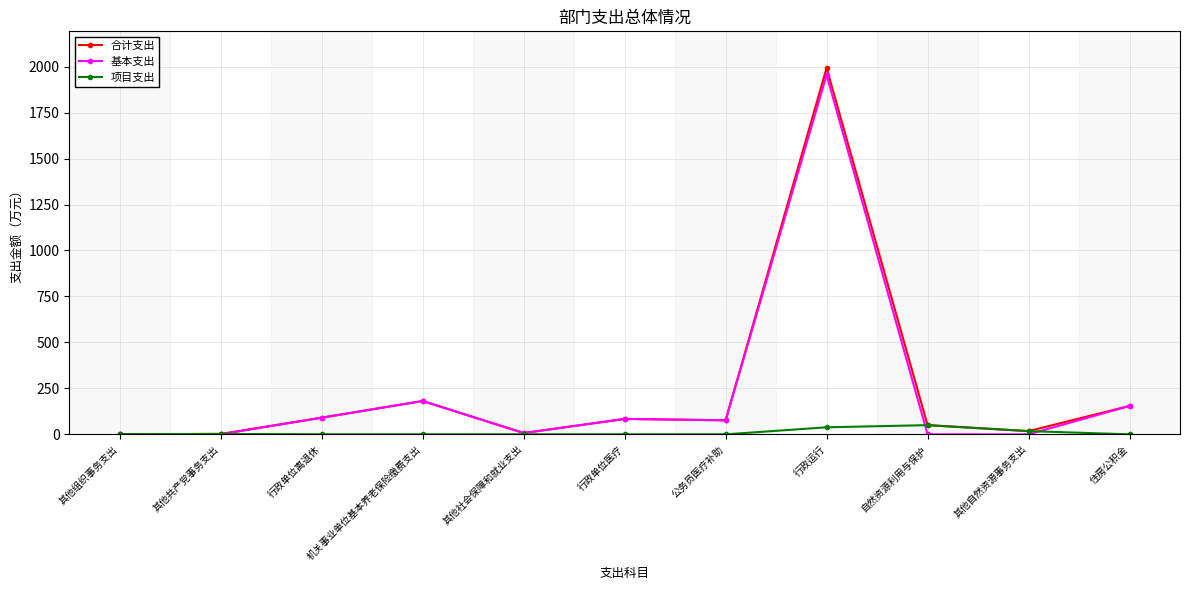

What position from the right is 其他自然资源事务支出?

2